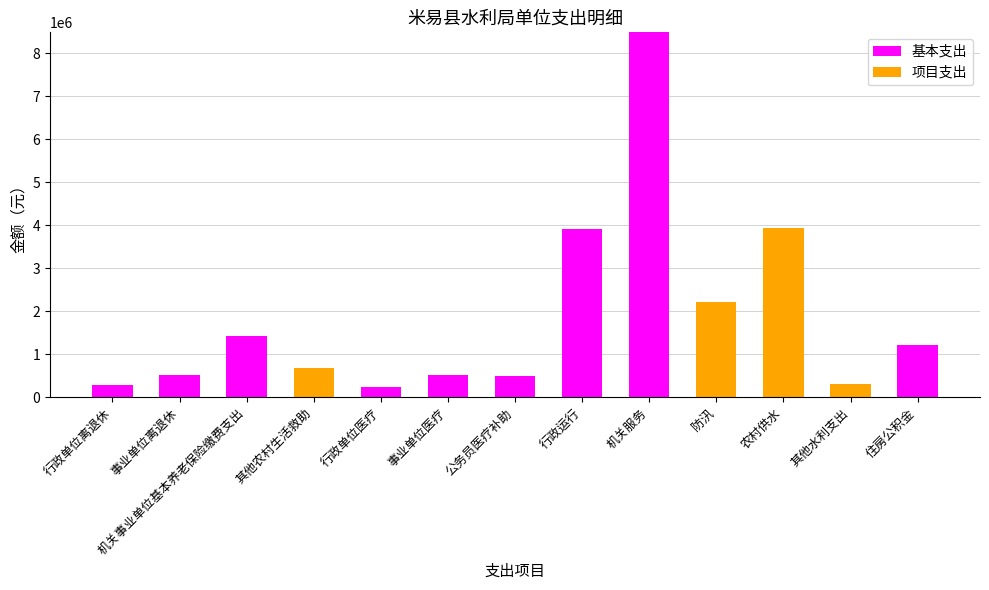

How many distinct data groups are displayed?

2